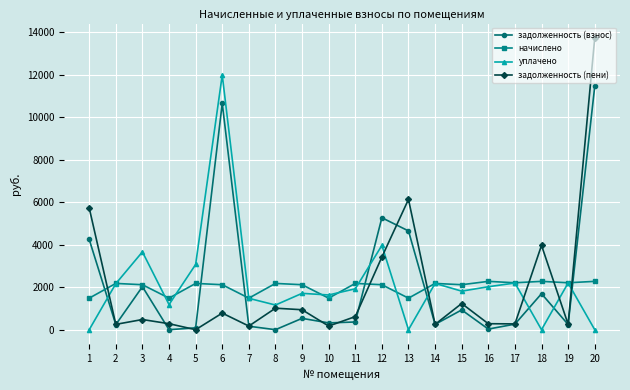

Which series has the largest range (max minus min)?

задолженность (пени)